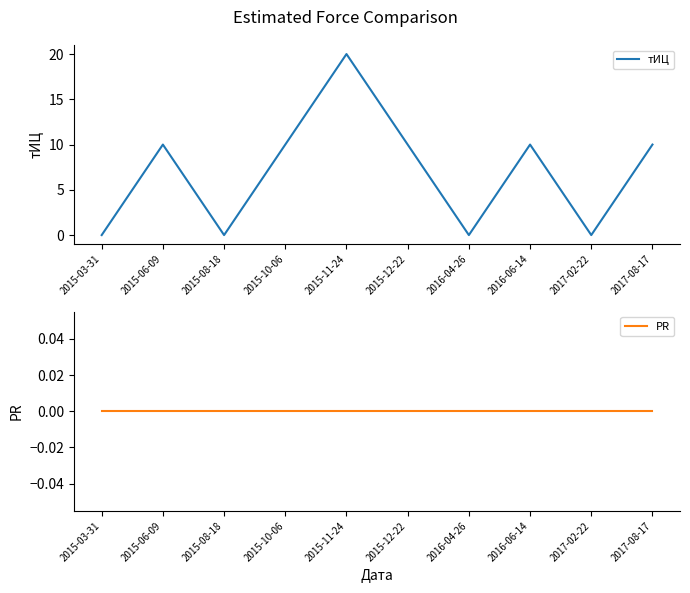

Reading left to right, list all the values displayed in this chart.

тИЦ: 2015-03-31=0	2015-06-09=10	2015-08-18=0	2015-10-06=10	2015-11-24=20	2015-12-22=10	2016-04-26=0	2016-06-14=10	2017-02-22=0	2017-08-17=10
PR: 2015-03-31=0	2015-06-09=0	2015-08-18=0	2015-10-06=0	2015-11-24=0	2015-12-22=0	2016-04-26=0	2016-06-14=0	2017-02-22=0	2017-08-17=0